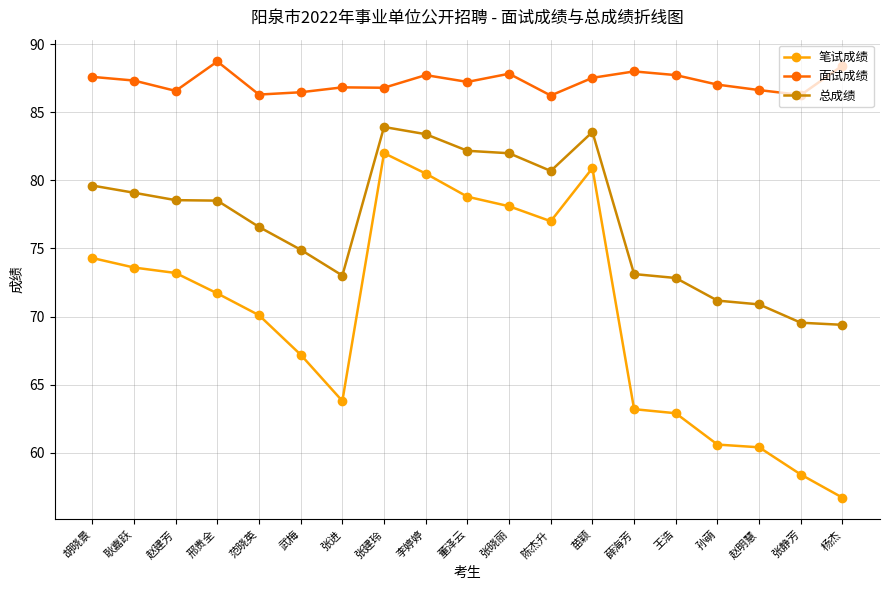

How many lines are shown in the chart?

3